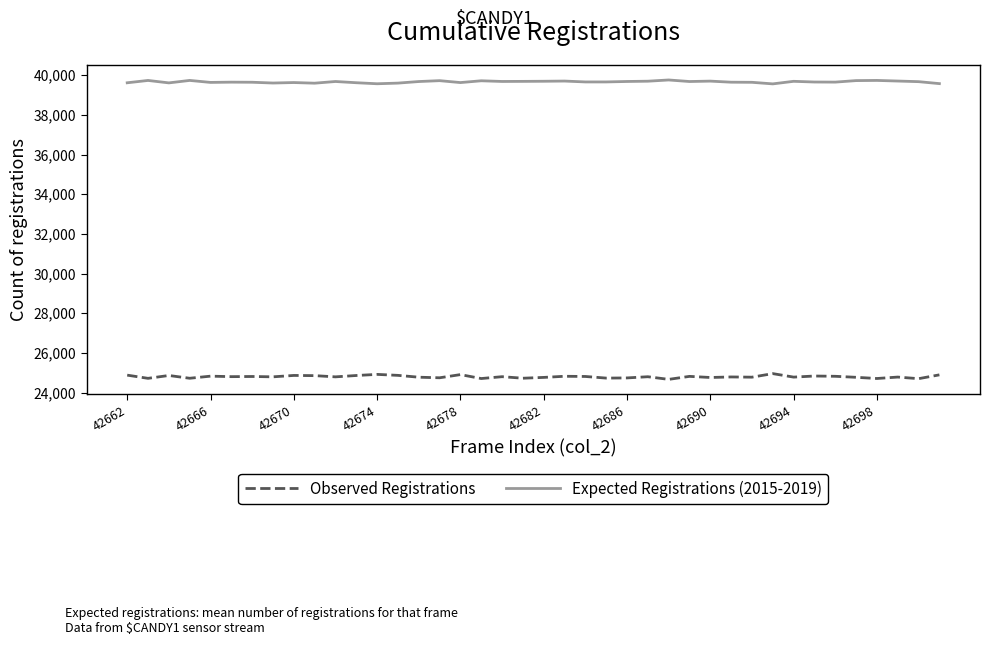

Which series has the widest spread of values?

Observed Registrations